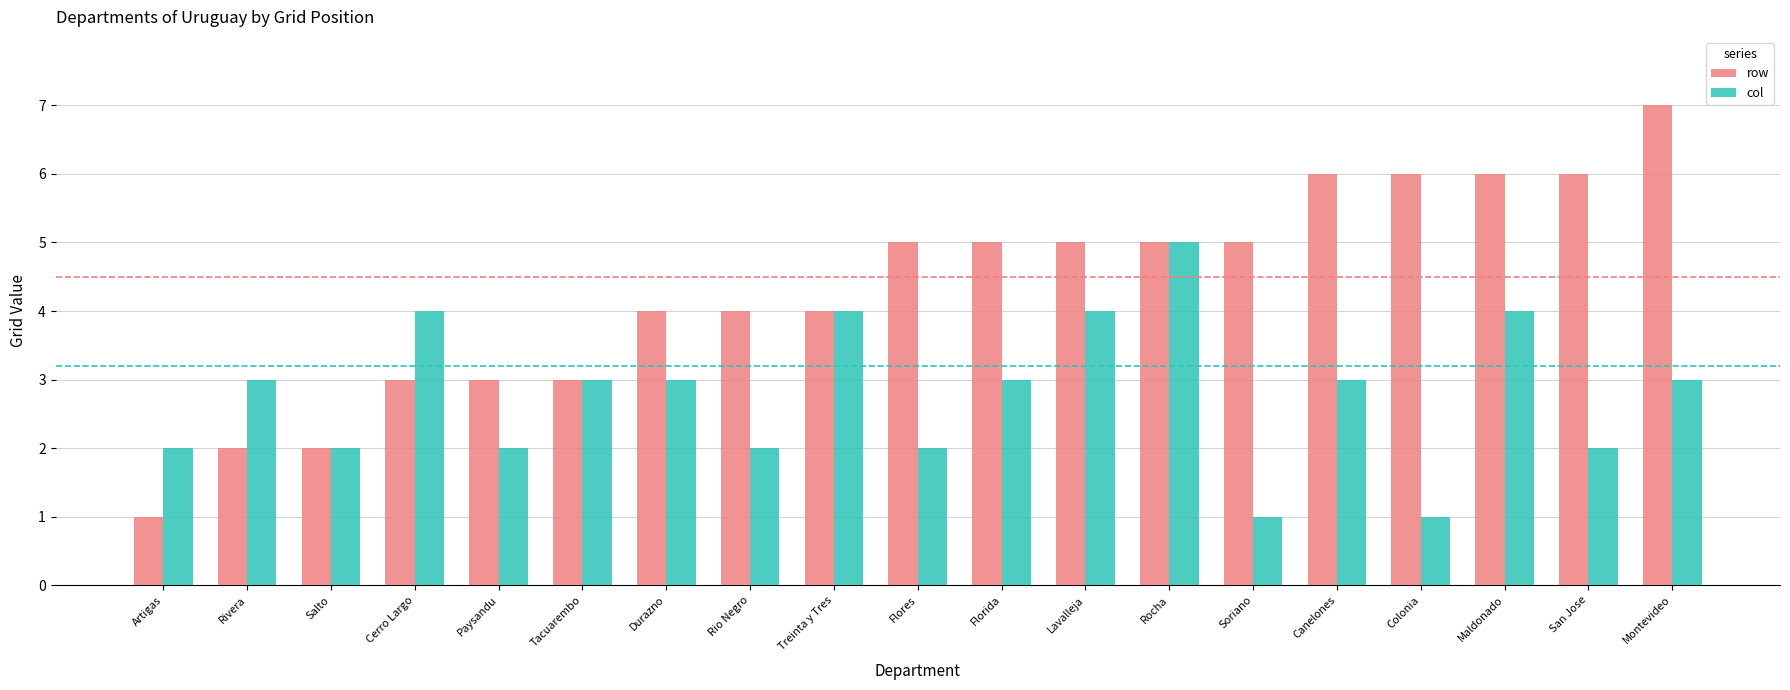

What is the value of the row bar at the 8th from the left?

4